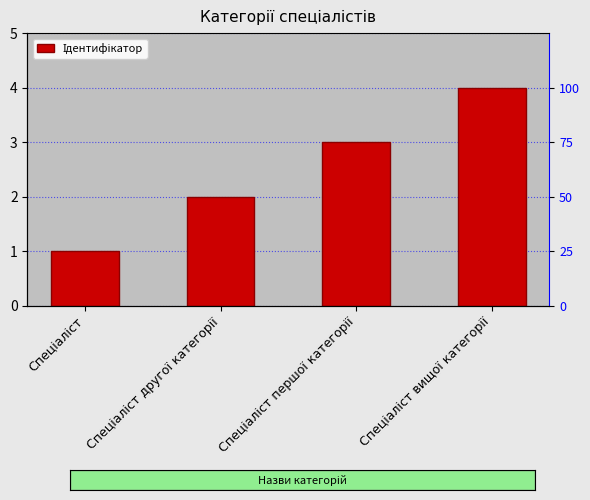

How many distinct data groups are displayed?

1